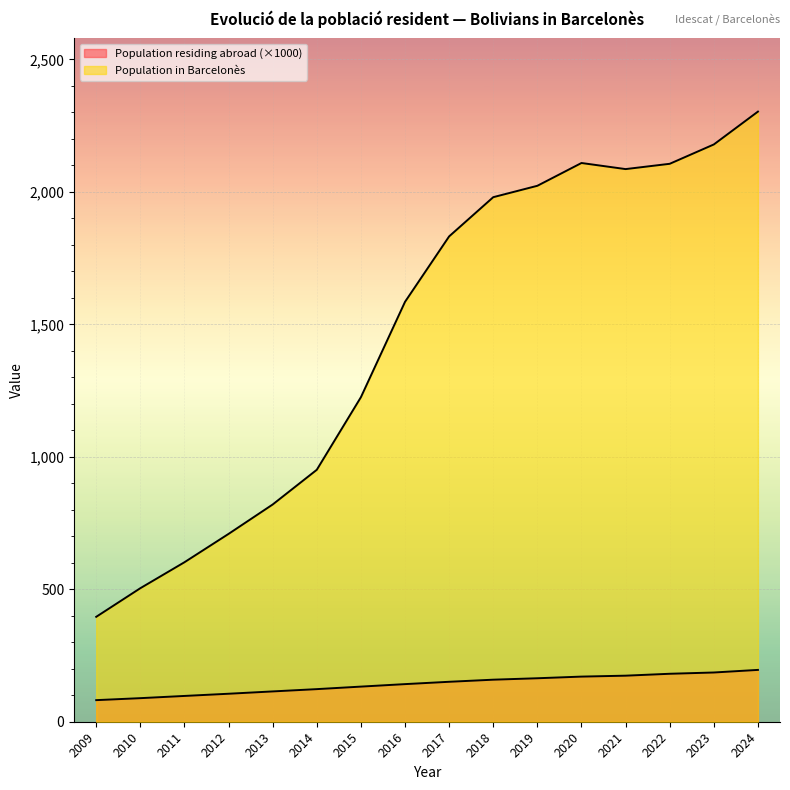

Does the chart display data point markers on the line(s)?

No